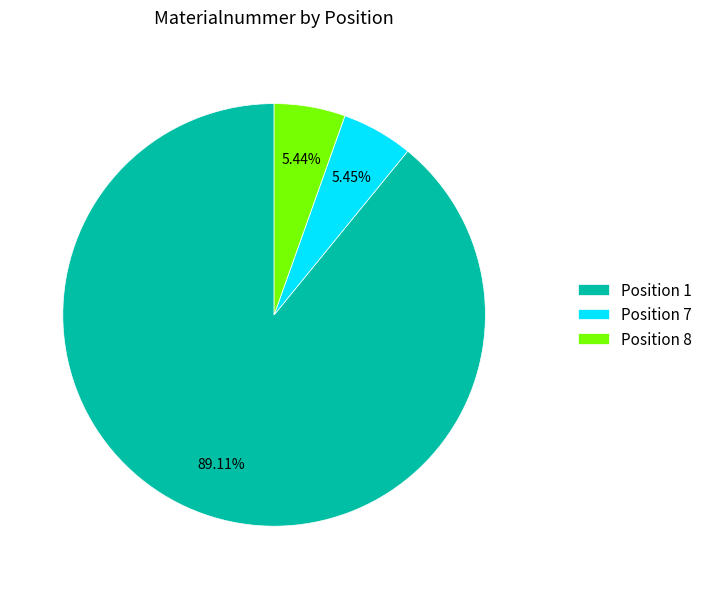

Is the sum of Position 1 and Position 8 greater than half?

Yes